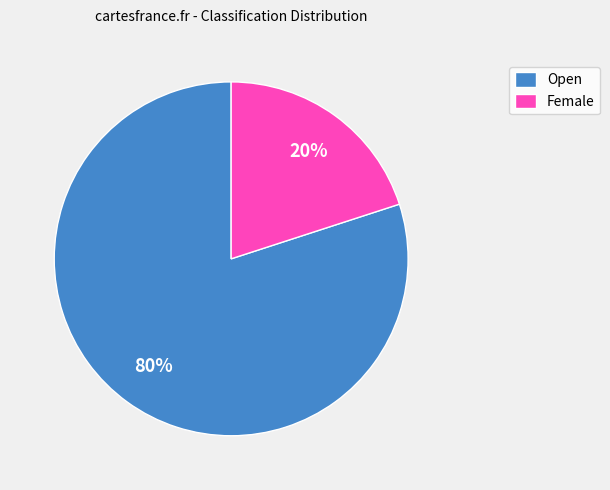

To the nearest percent, what portion does Female represent?

20%